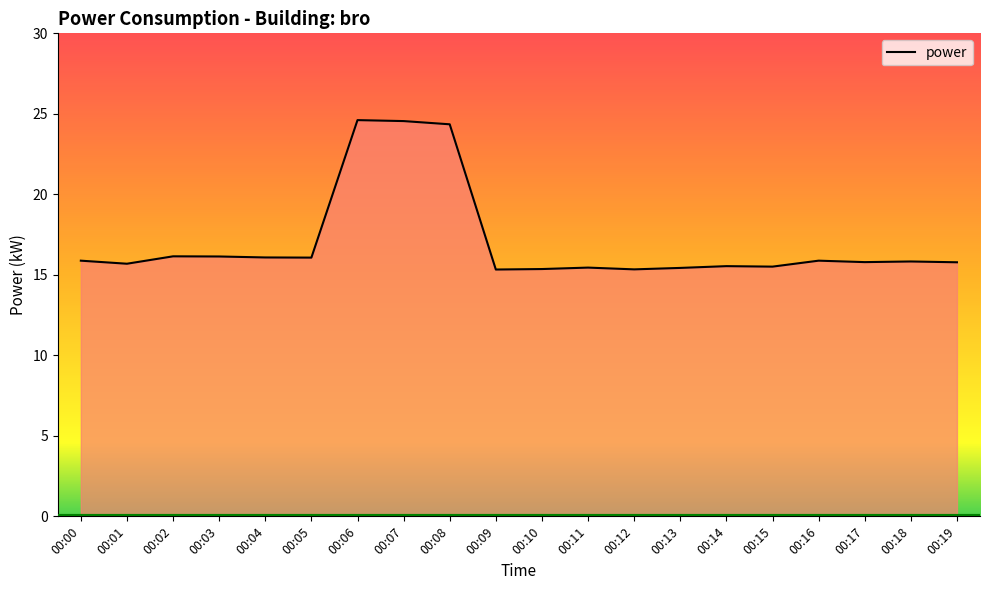

Count the number of categories in the chart.

20